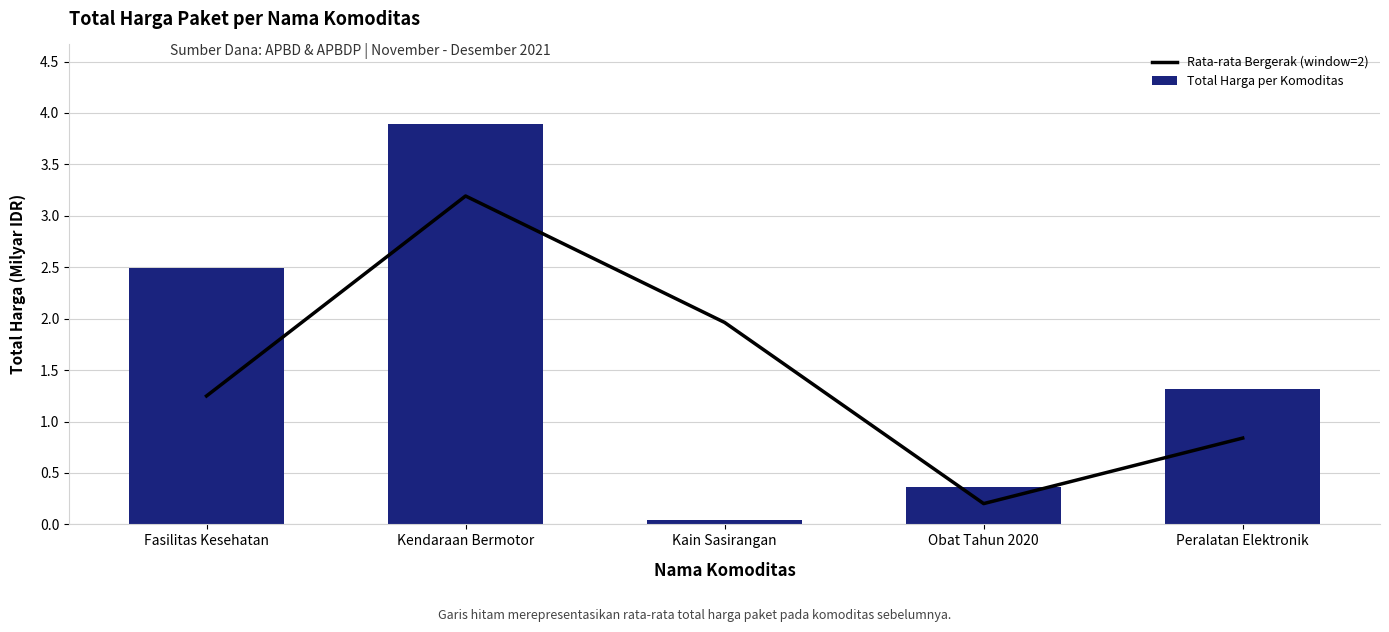

What is the sum of the Total Harga per Komoditas values at Fasilitas Kesehatan and Kendaraan Bermotor?

6.4